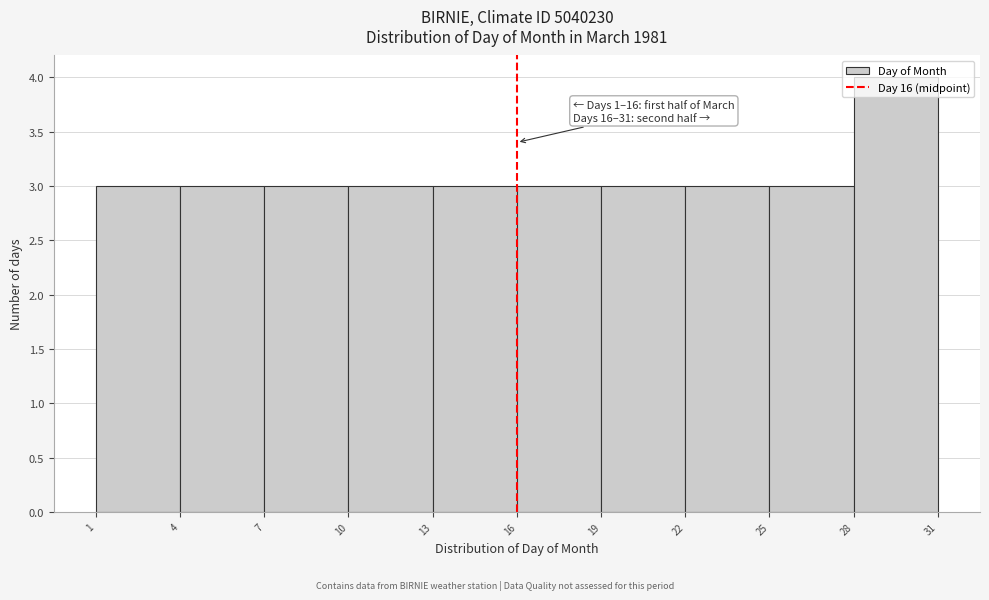

Which range on the x-axis has the tallest bar?

28 to 31